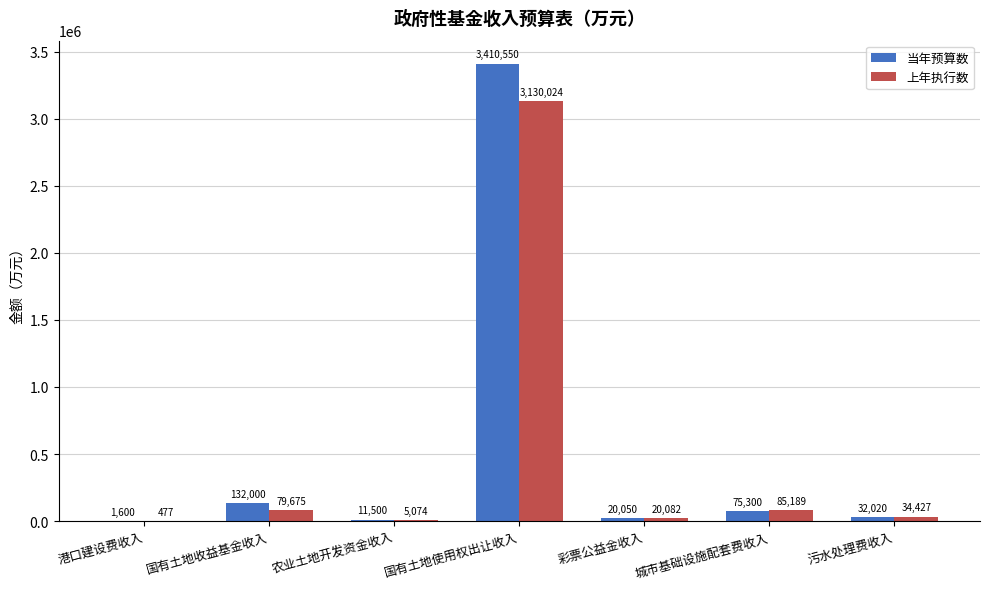

Which series has the largest range (max minus min)?

当年预算数